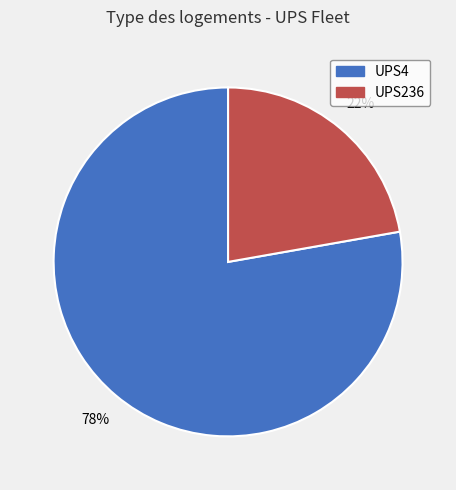

Approximately how many times larger is the value at UPS4 compared to UPS236?

3.5